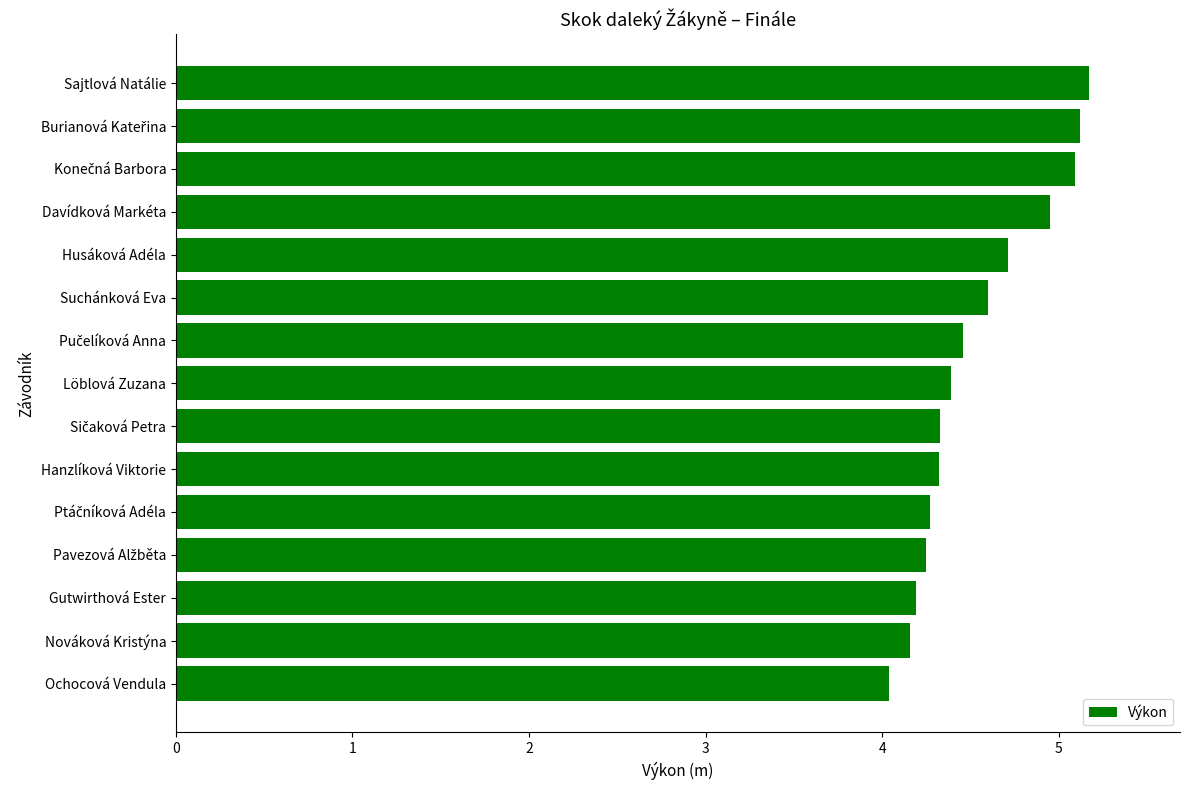

What is the label of the 3rd bar from the bottom?

Gutwirthová Ester